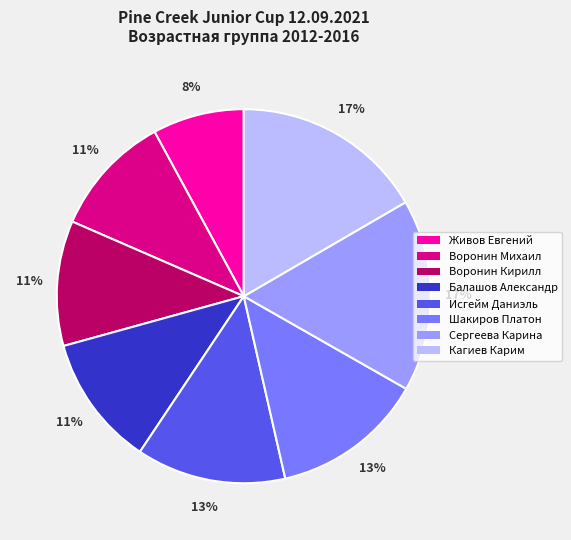

To the nearest percent, what percentage of the pie is Исгейм Даниэль?

13%